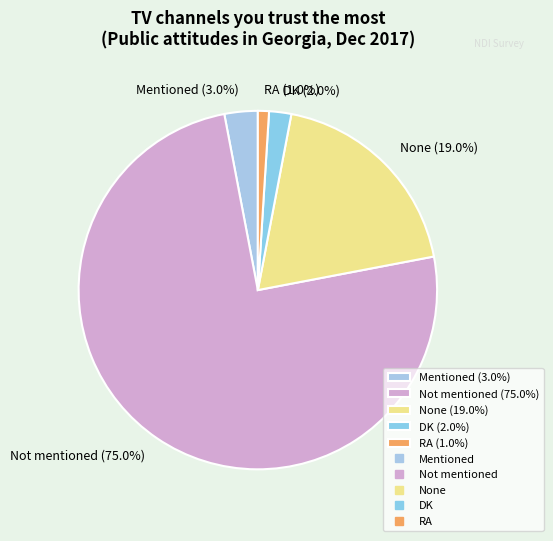

Which has a higher value, Not mentioned (75.0%) or Mentioned (3.0%)?

Not mentioned (75.0%)